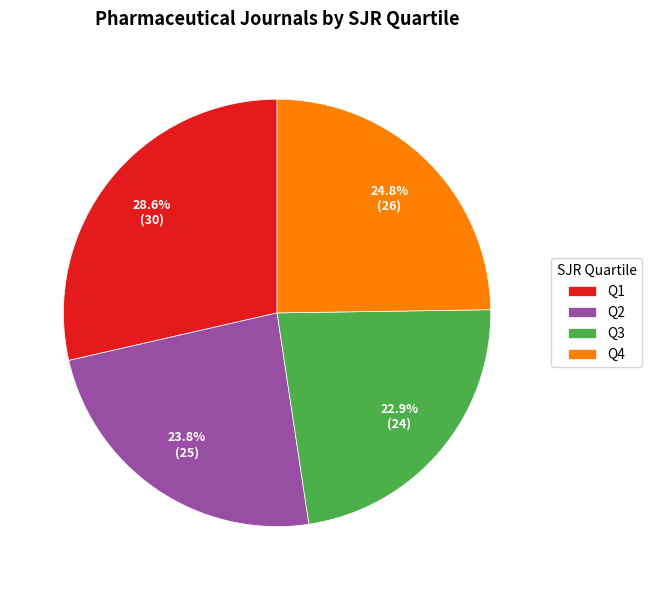

True or false: Q1 accounts for 12% of the total.

False